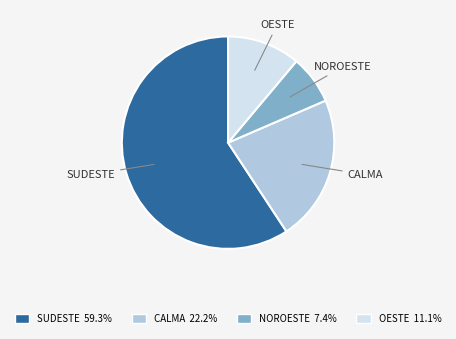

Does any single category account for the majority?

Yes